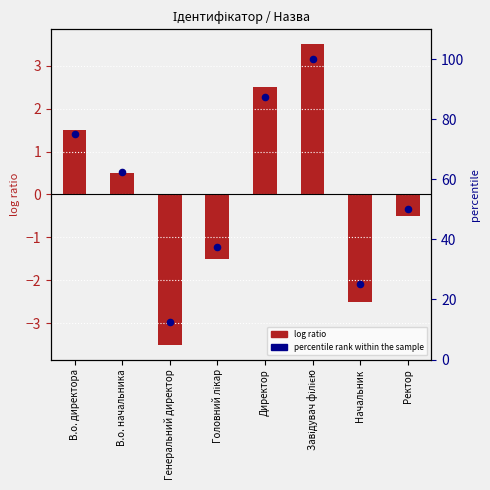

Which series has the largest total across all categories?

percentile rank within the sample